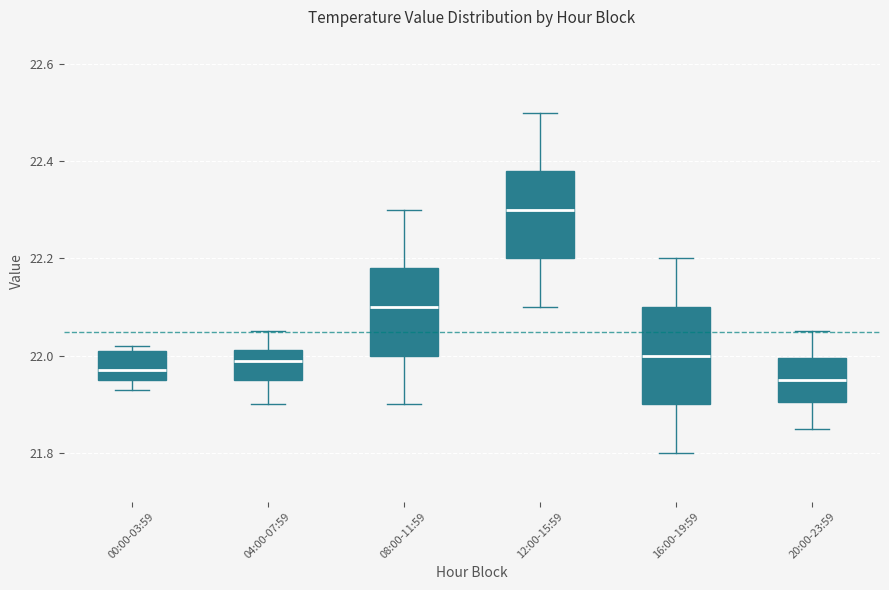

Which box's median line is the highest?

12:00-15:59